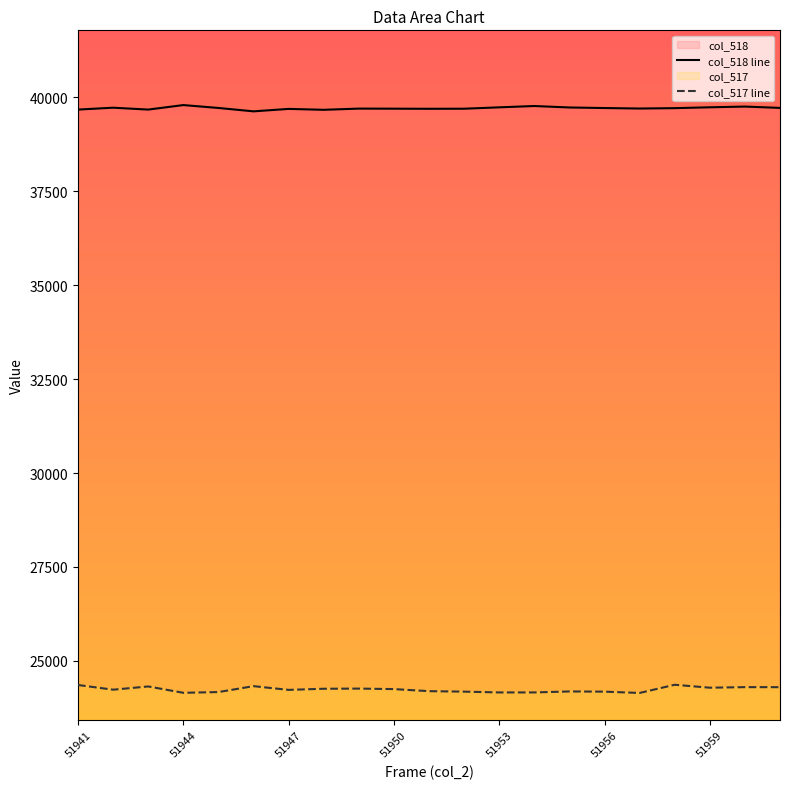

Rank the series by their average value, from highest to lowest.

col_518 line, col_517 line